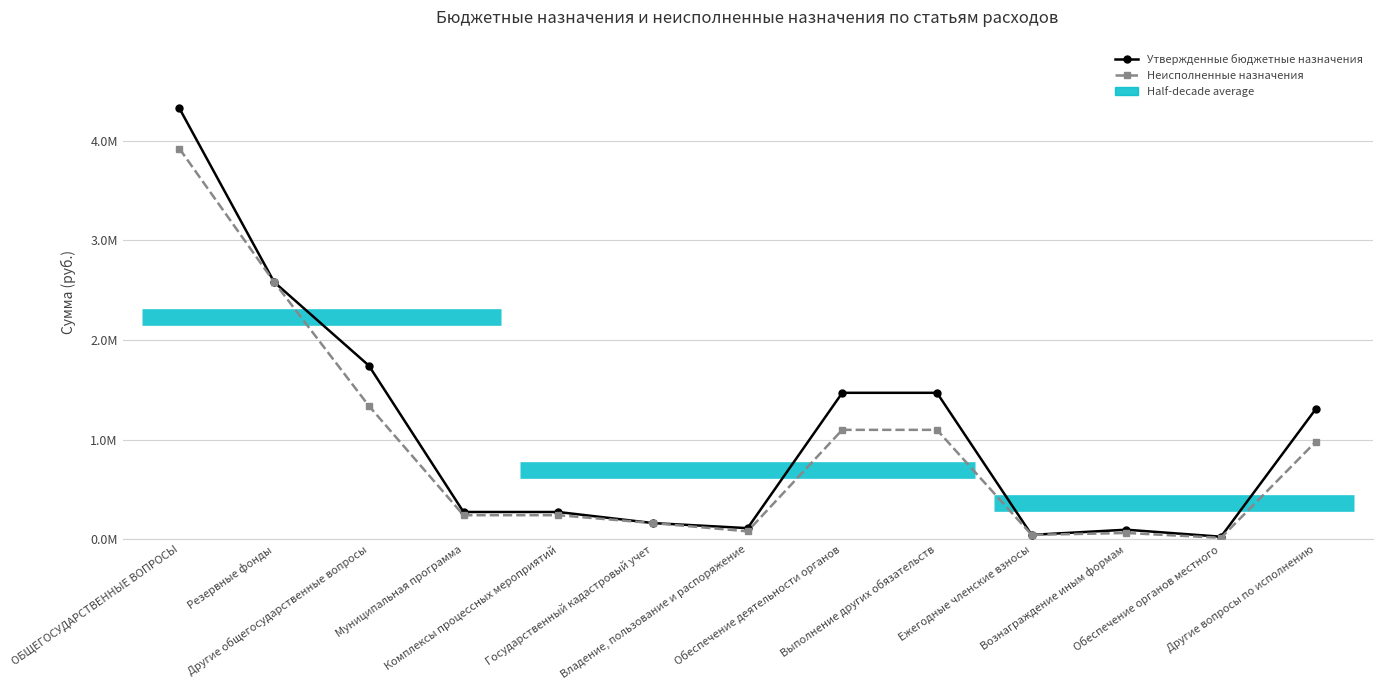

True or false: Утвержденные бюджетные назначения (тыс. руб.) and Неисполненные назначения (тыс. руб.) cross at least once.

False